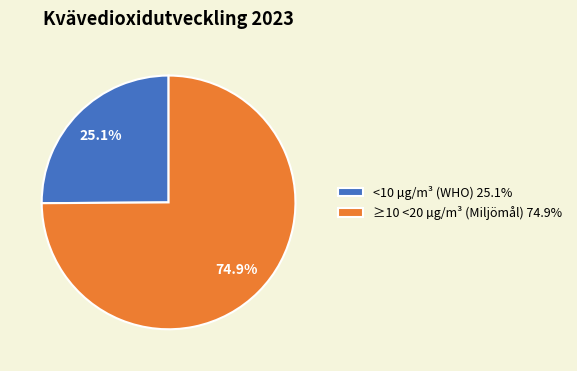

To the nearest percent, what is the difference between the largest and smallest slice percentages?

50%